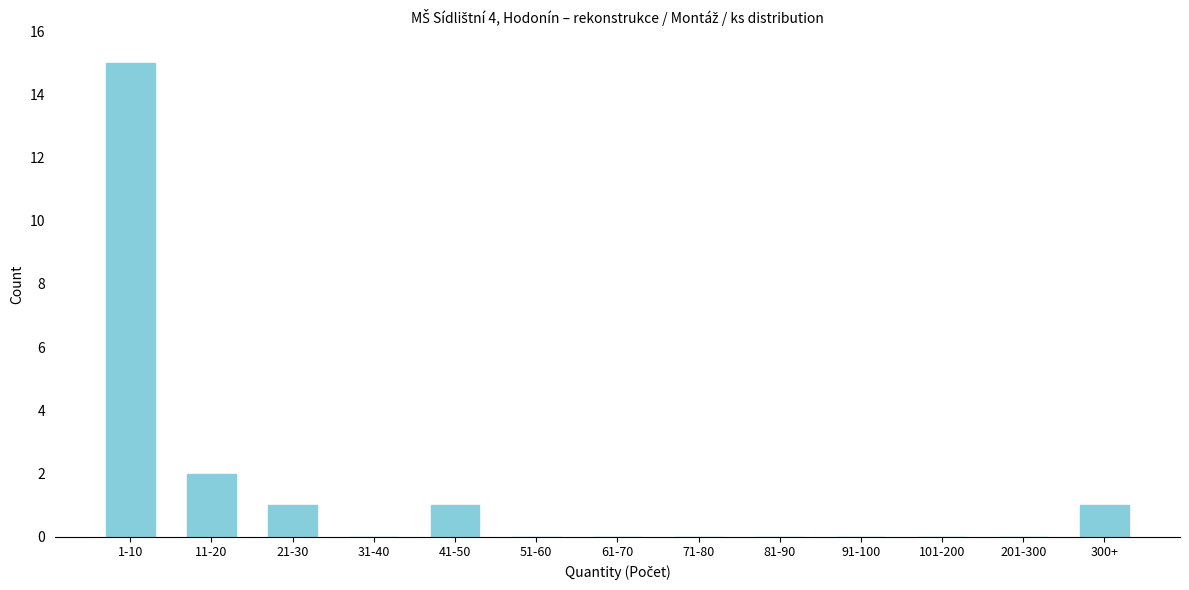

Reading left to right, extract all data points from this chart.

1-10=15	11-20=2	21-30=1	31-40=0	41-50=1	51-60=0	61-70=0	71-80=0	81-90=0	91-100=0	101-200=0	201-300=0	300+=1